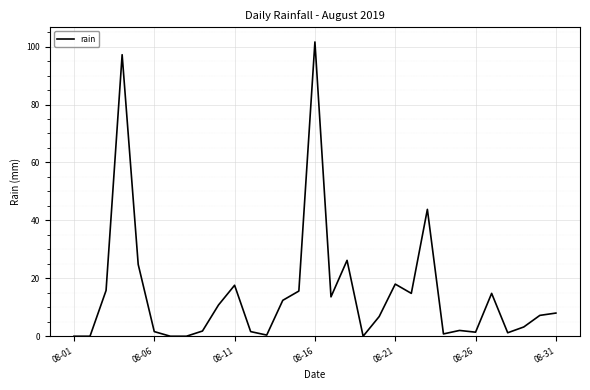

What is the greatest value displayed?

101.6